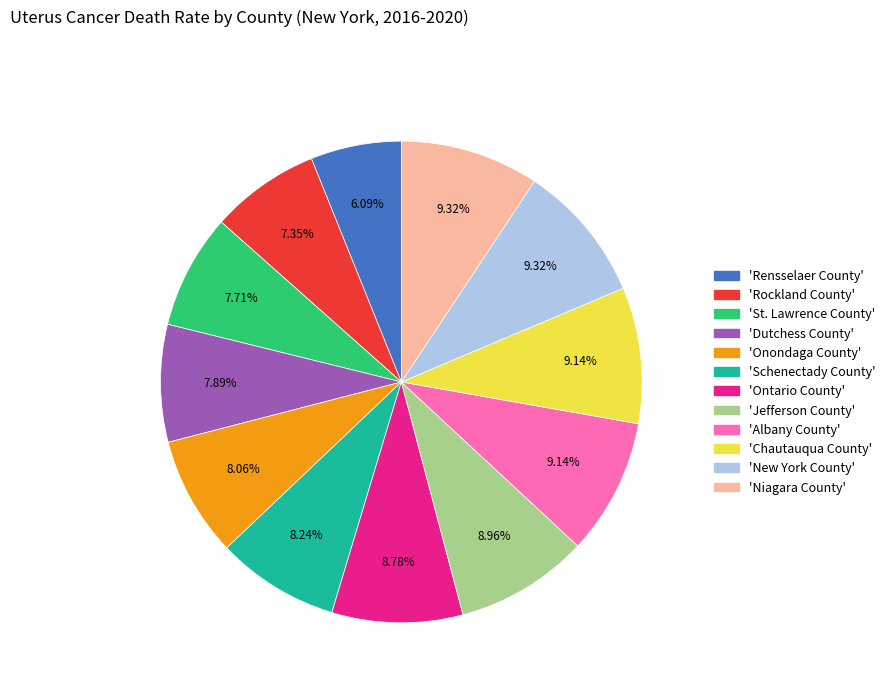

Does any single category account for the majority?

No